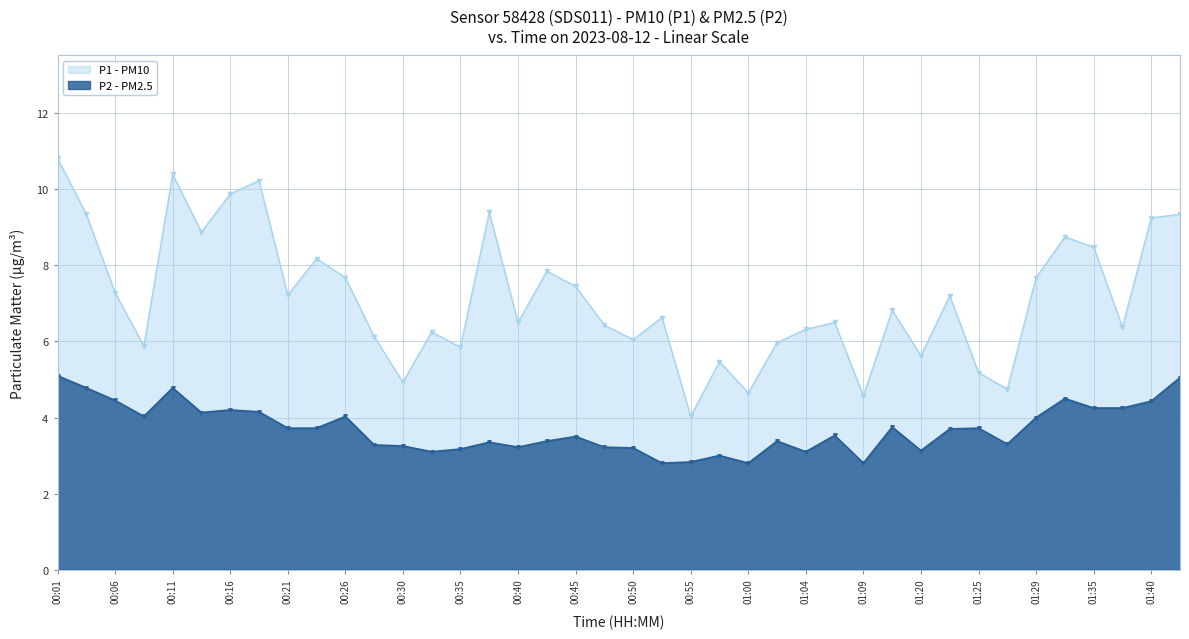

True or false: P1 has more than 2 points higher than both neighbors.

True